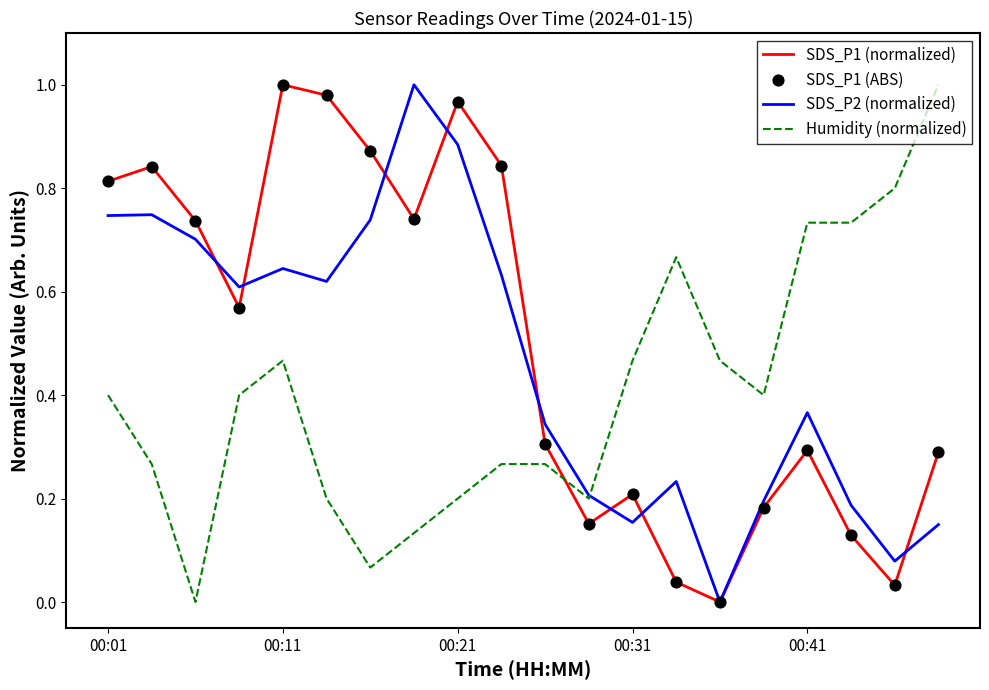

List the series in order of their overall mean, lowest first.

Humidity (normalized), SDS_P2 (normalized), SDS_P1 (normalized)